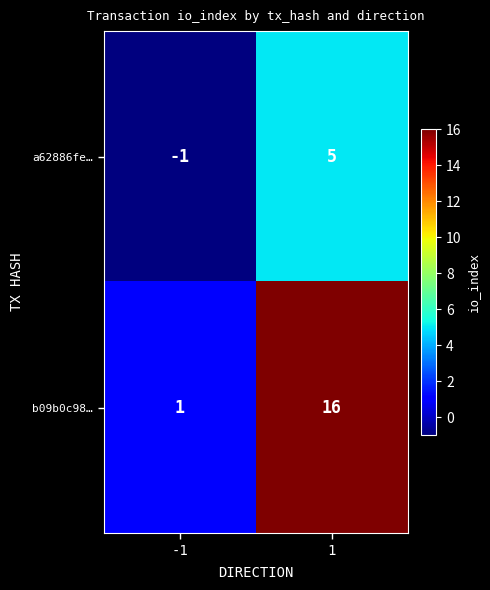

Rank the series at -1 from lowest to highest value.

a62886fe…, b09b0c98…